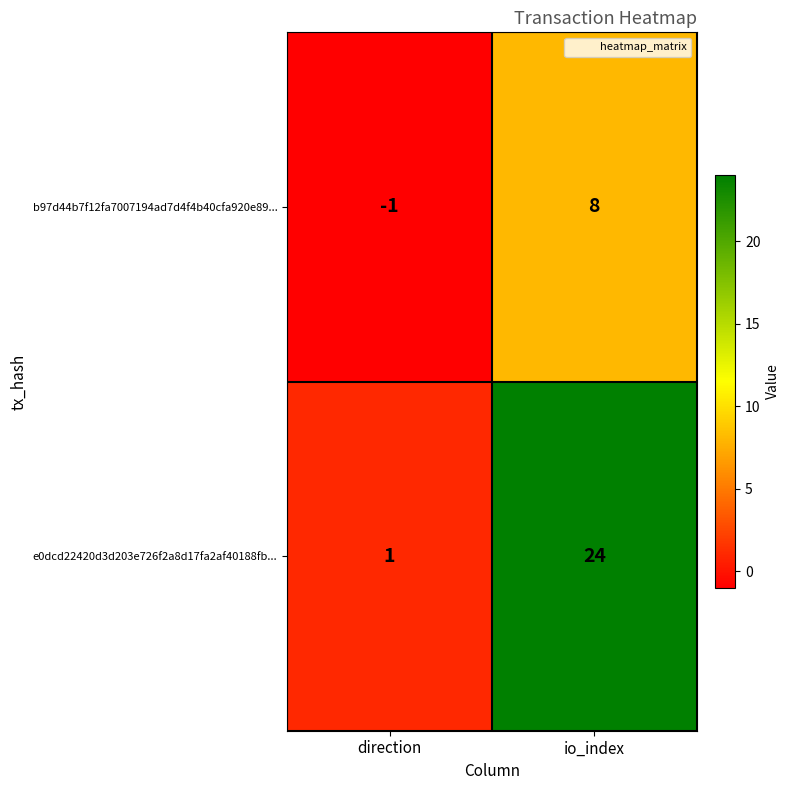

The value of b97d44b7f12fa7007194ad7d4f4b40cfa920e89... at direction is -1. True or false?

True